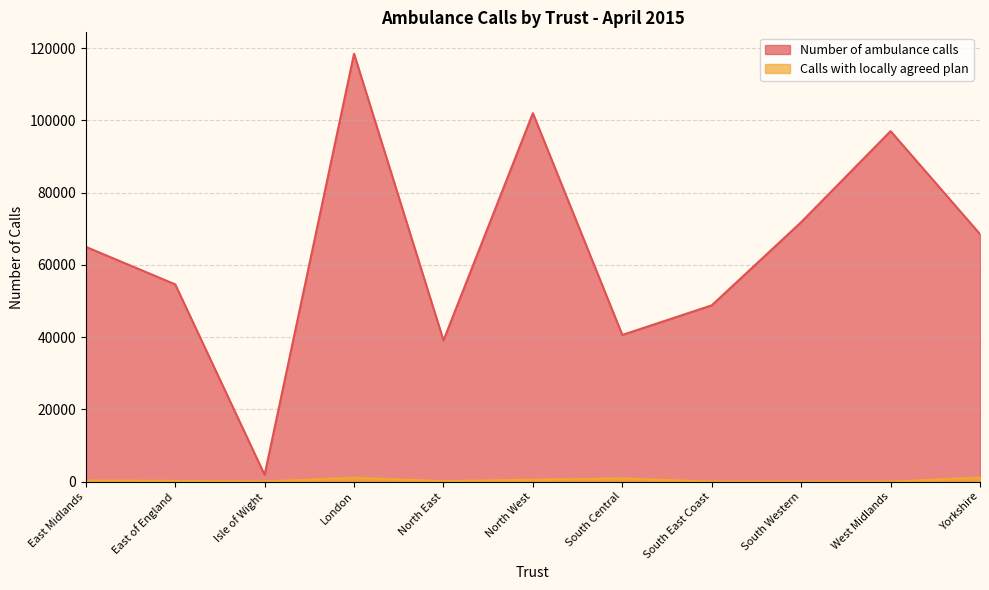

Rank the series by their average value, from lowest to highest.

Calls with locally agreed plan, Number of ambulance calls